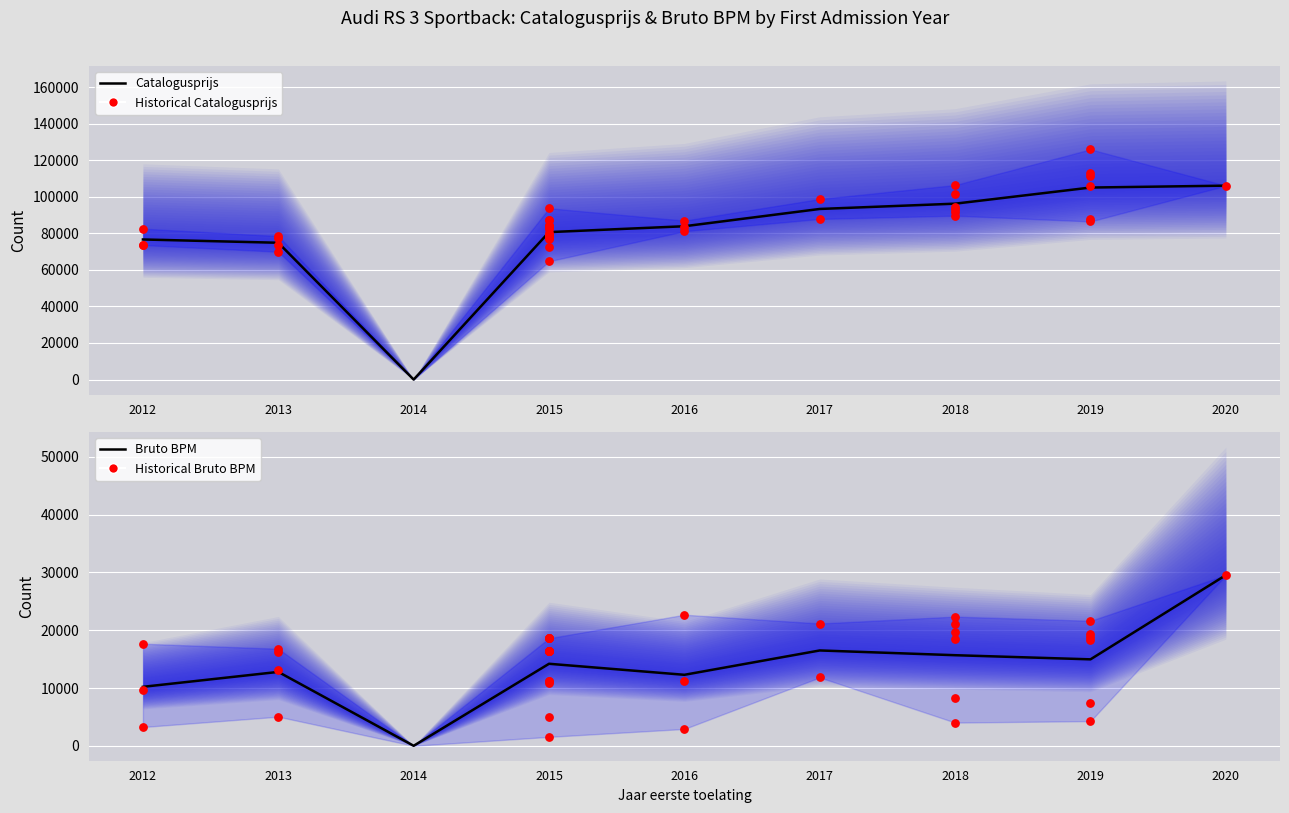

At which category is the sum across all series the highest?

2020